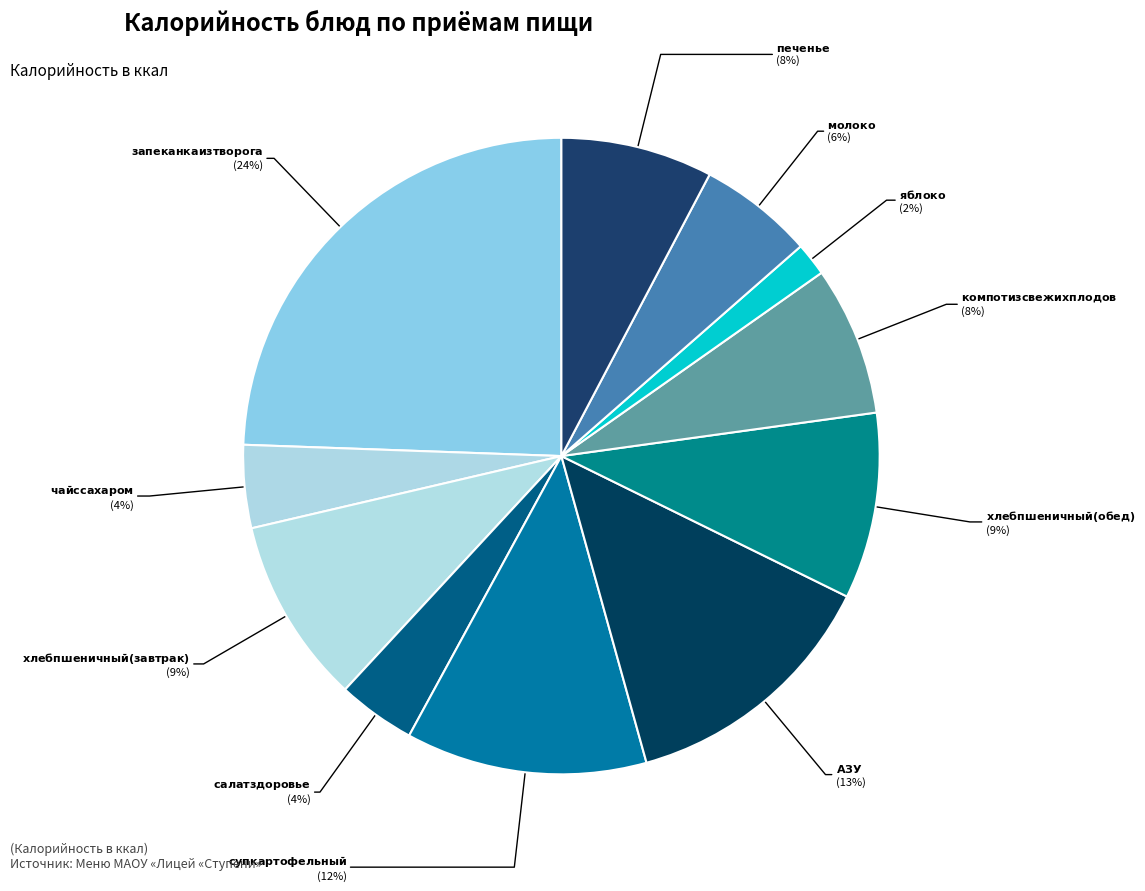

Which category has the smallest portion of the pie?

яблоко